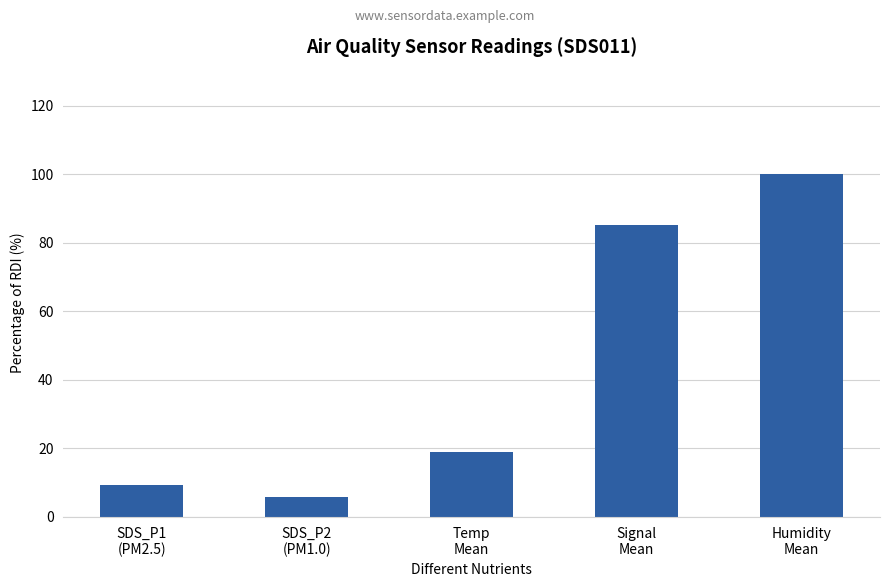

Which label corresponds to the smallest value in the chart?

SDS_P2
(PM1.0)